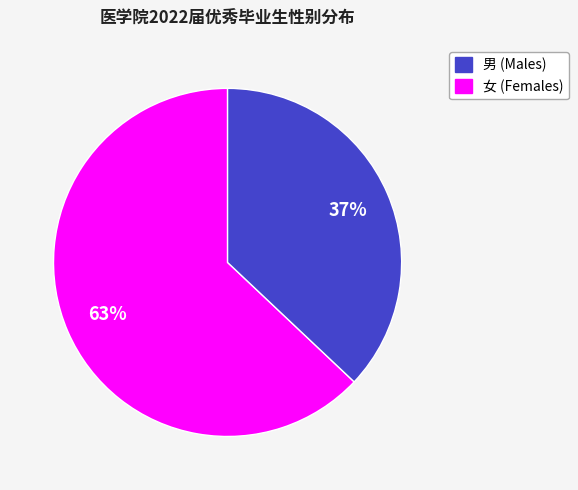

To the nearest percent, what is the average slice percentage?

50%